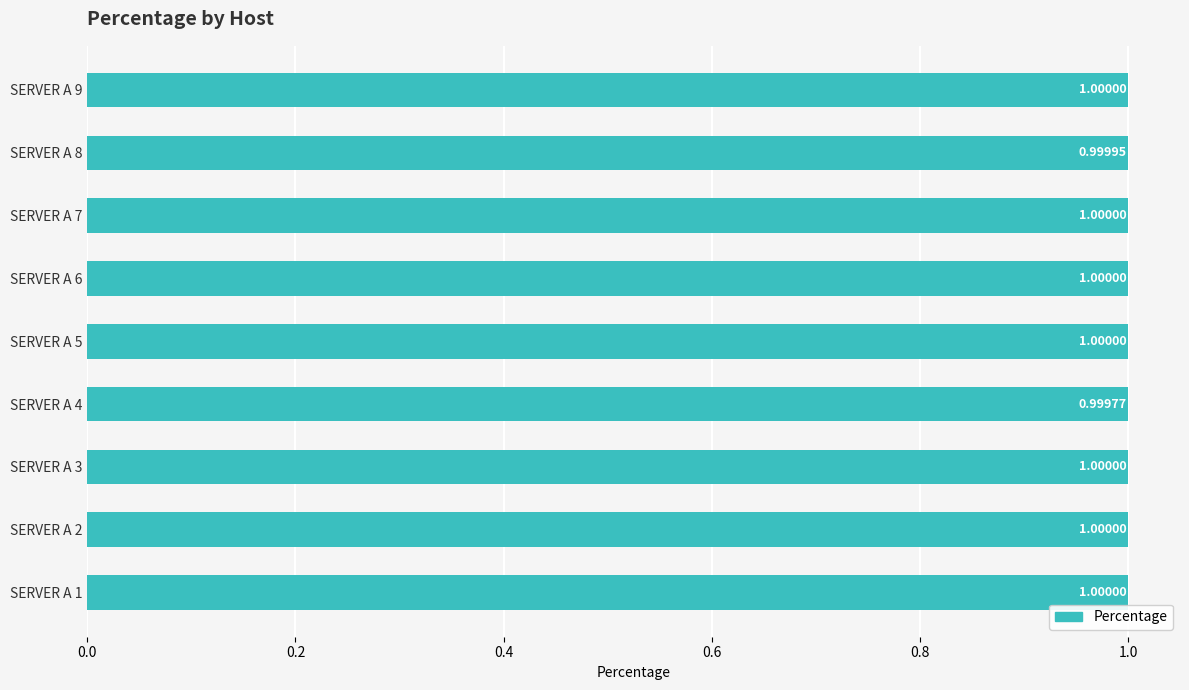

What is the sum of the values at SERVER A 3 and SERVER A 6?

2.0